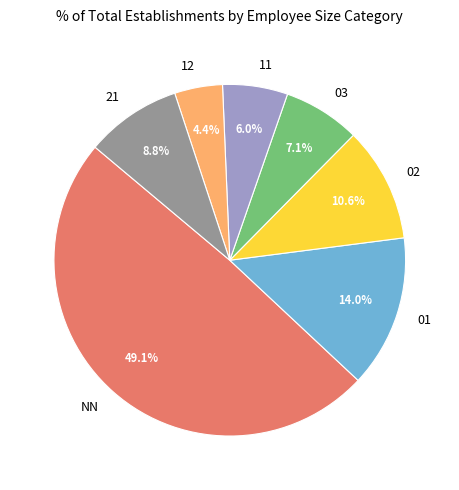

What percentage is the NN slice, to the nearest percent?

49%